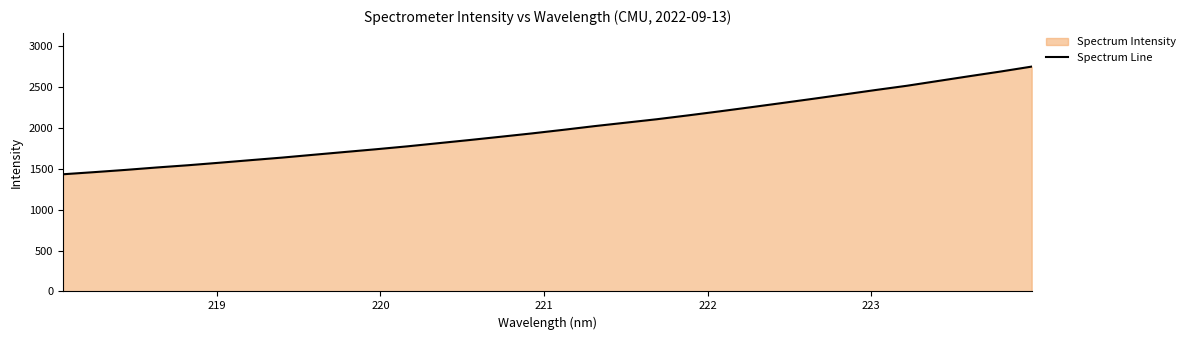

What is the difference between the maximum and minimum values?

1315.5